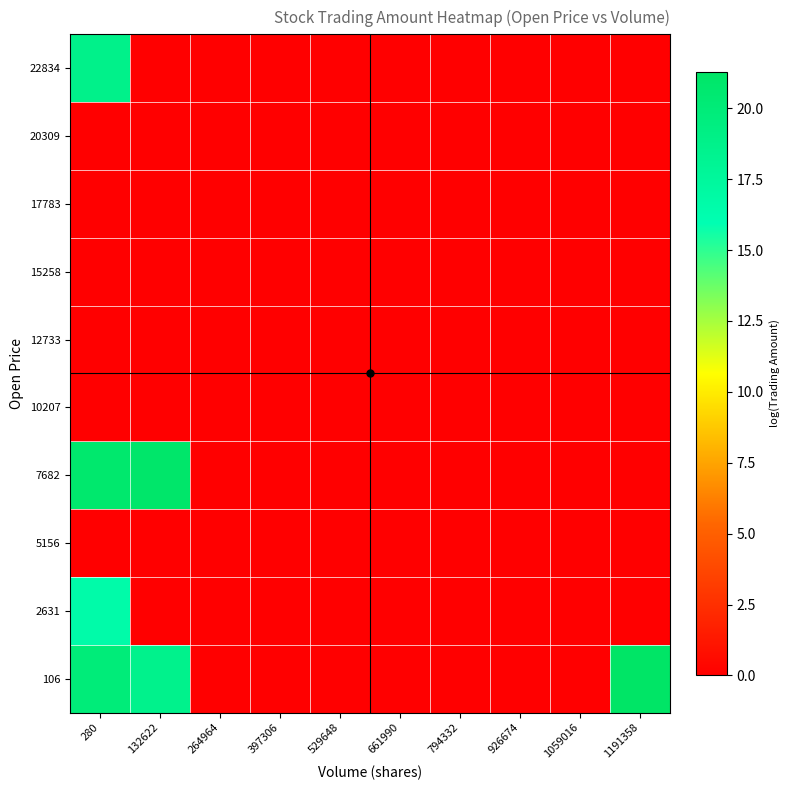

Which has a higher value, 132622 or 529648?

132622